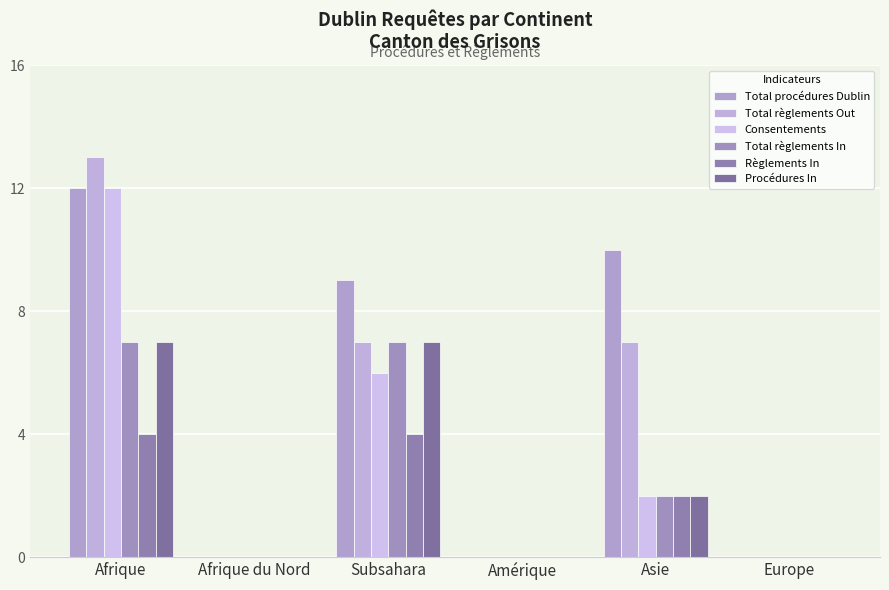

Count the Procédures In values in the range 0 to 7.

6